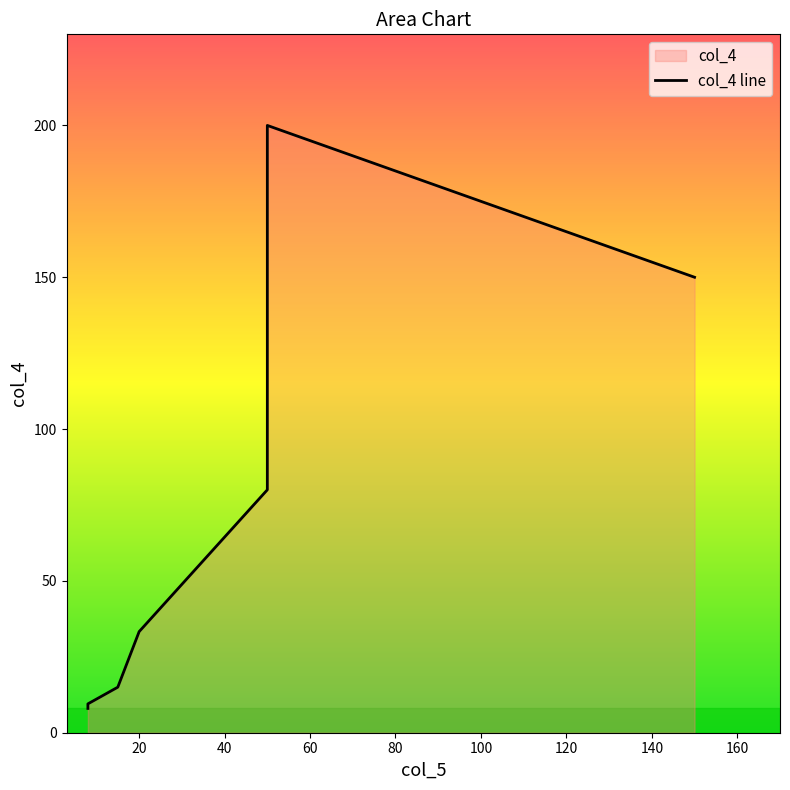

How many data points are less than 33?

3